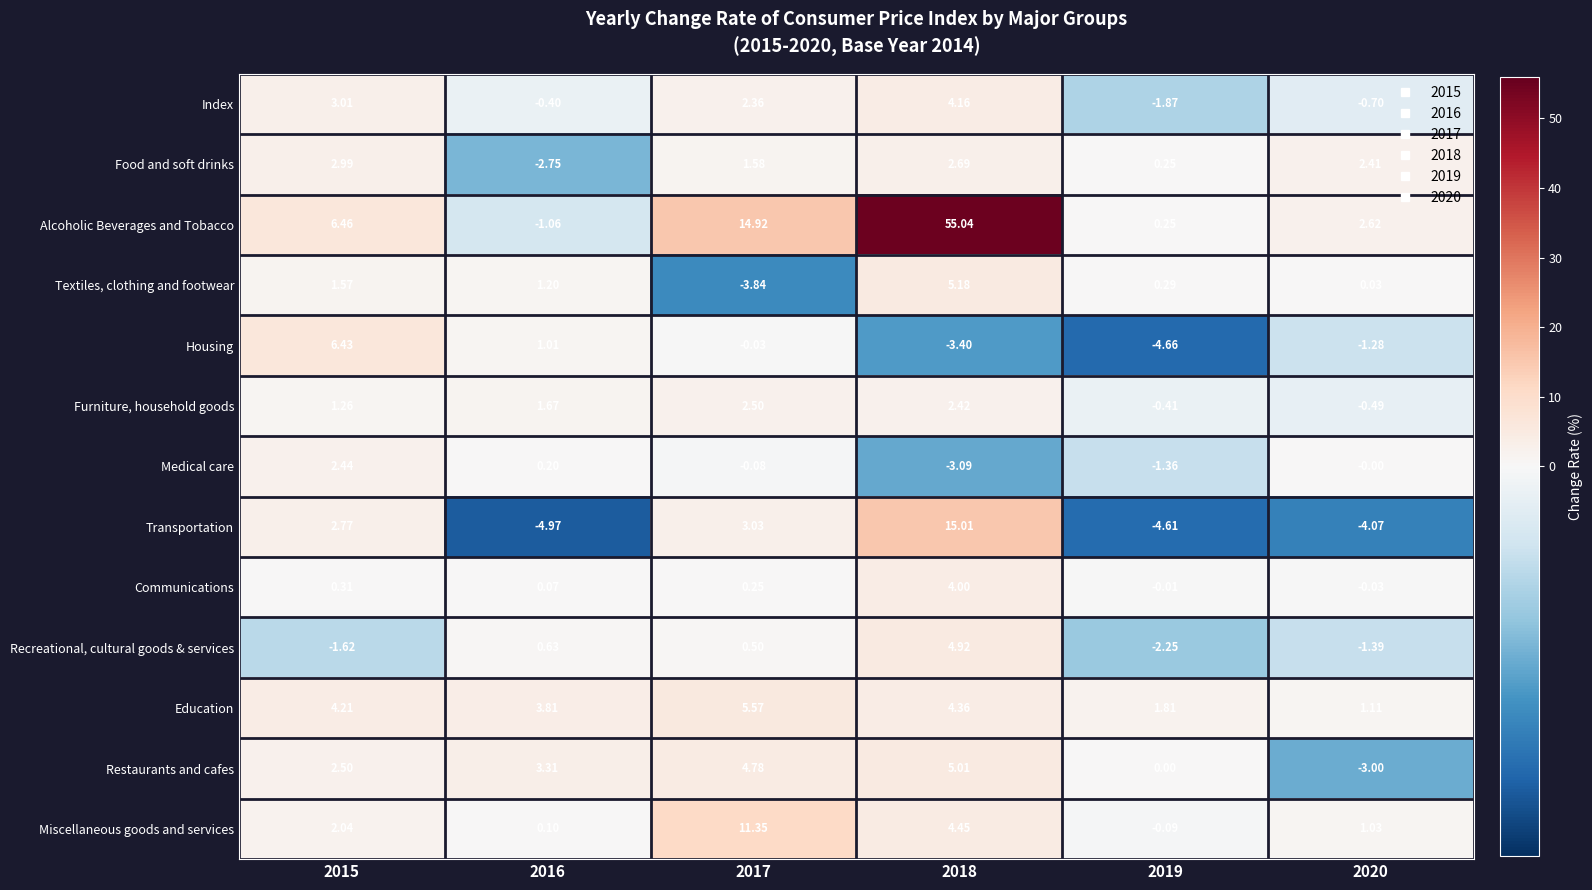

At 2020, list the series in order from largest to smallest.

Alcoholic Beverages and Tobacco, Food and soft drinks, Education, Miscellaneous goods and services, Textiles, clothing and footwear, Medical care, Communications, Furniture, household goods, Index, Housing, Recreational, cultural goods & services, Restaurants and cafes, Transportation